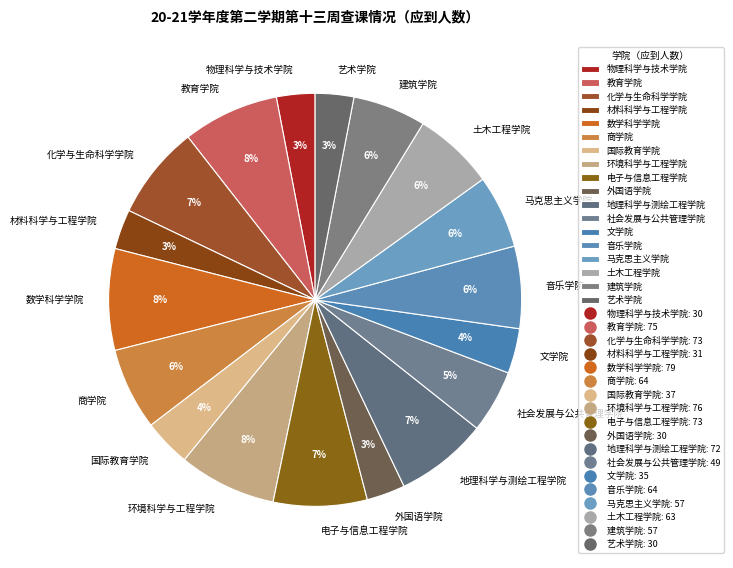

What percentage is the 社会发展与公共管理学院 slice, to the nearest percent?

5%